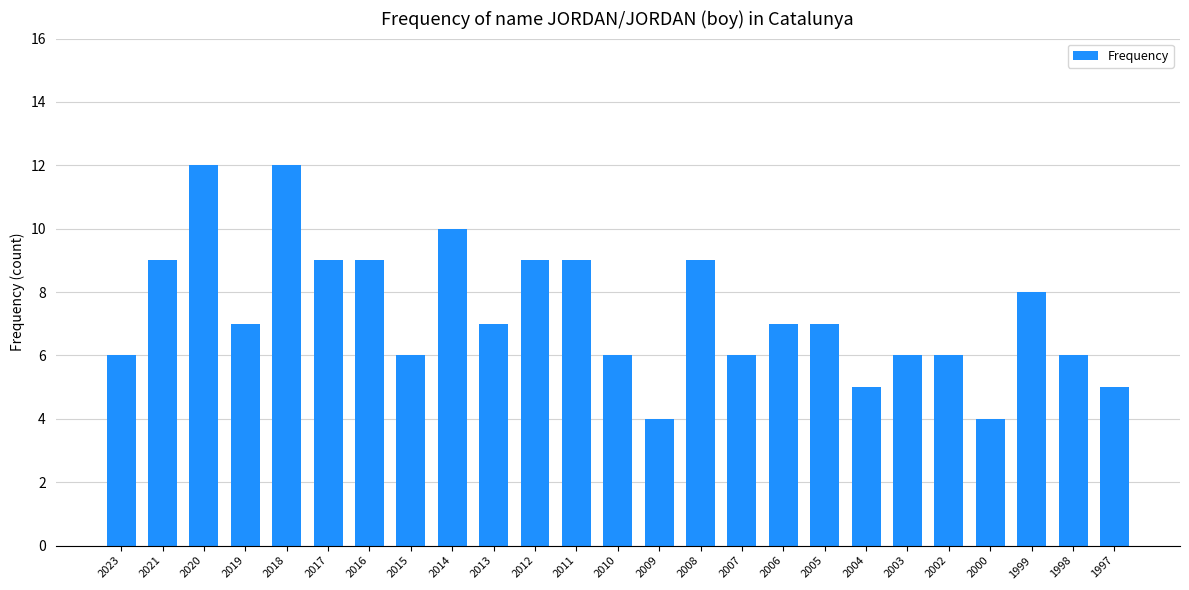

What is the maximum value shown in the chart?

12